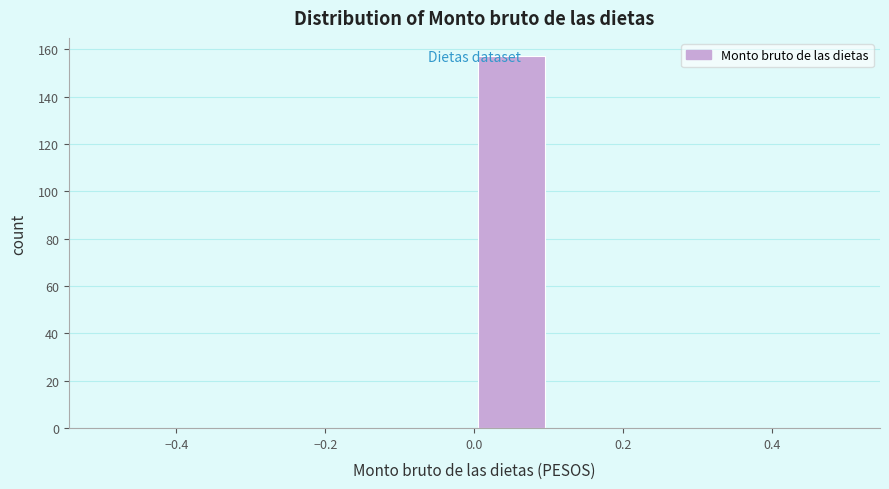

Reading left to right, transcribe this chart: for each bar, give the range it covers on the x-axis and its height. The values are not printed on the chart, so give them approximately, as read against the axis.

-0.5 to -0.4: 0
-0.4 to -0.3: 0
-0.3 to -0.2: 0
-0.2 to -0.1: 0
-0.1 to 0.0: 0
0.0 to 0.1: 158
0.1 to 0.2: 0
0.2 to 0.3: 0
0.3 to 0.4: 0
0.4 to 0.5: 0